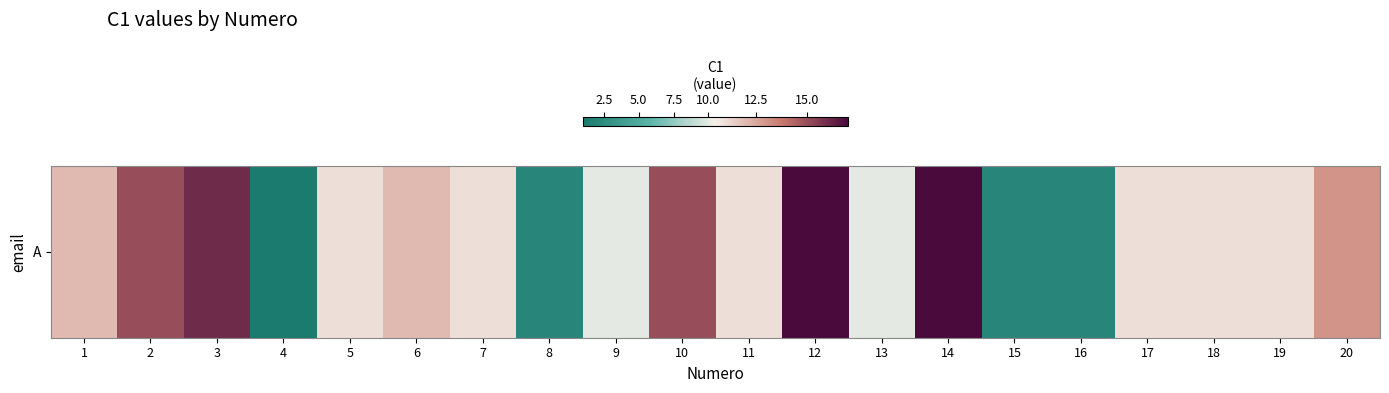

Which has a higher value, 19 or 8?

19